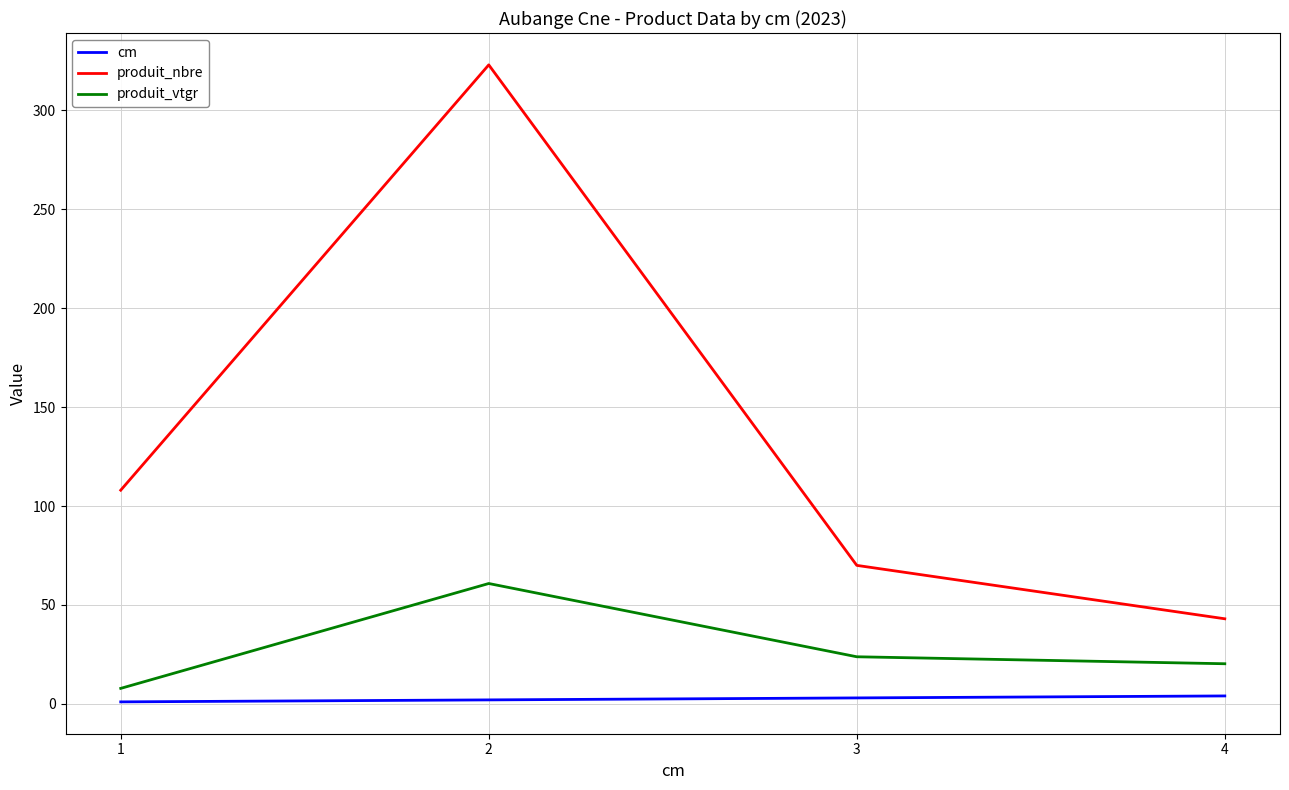

What is the lowest value of the produit_nbre series?

43.0